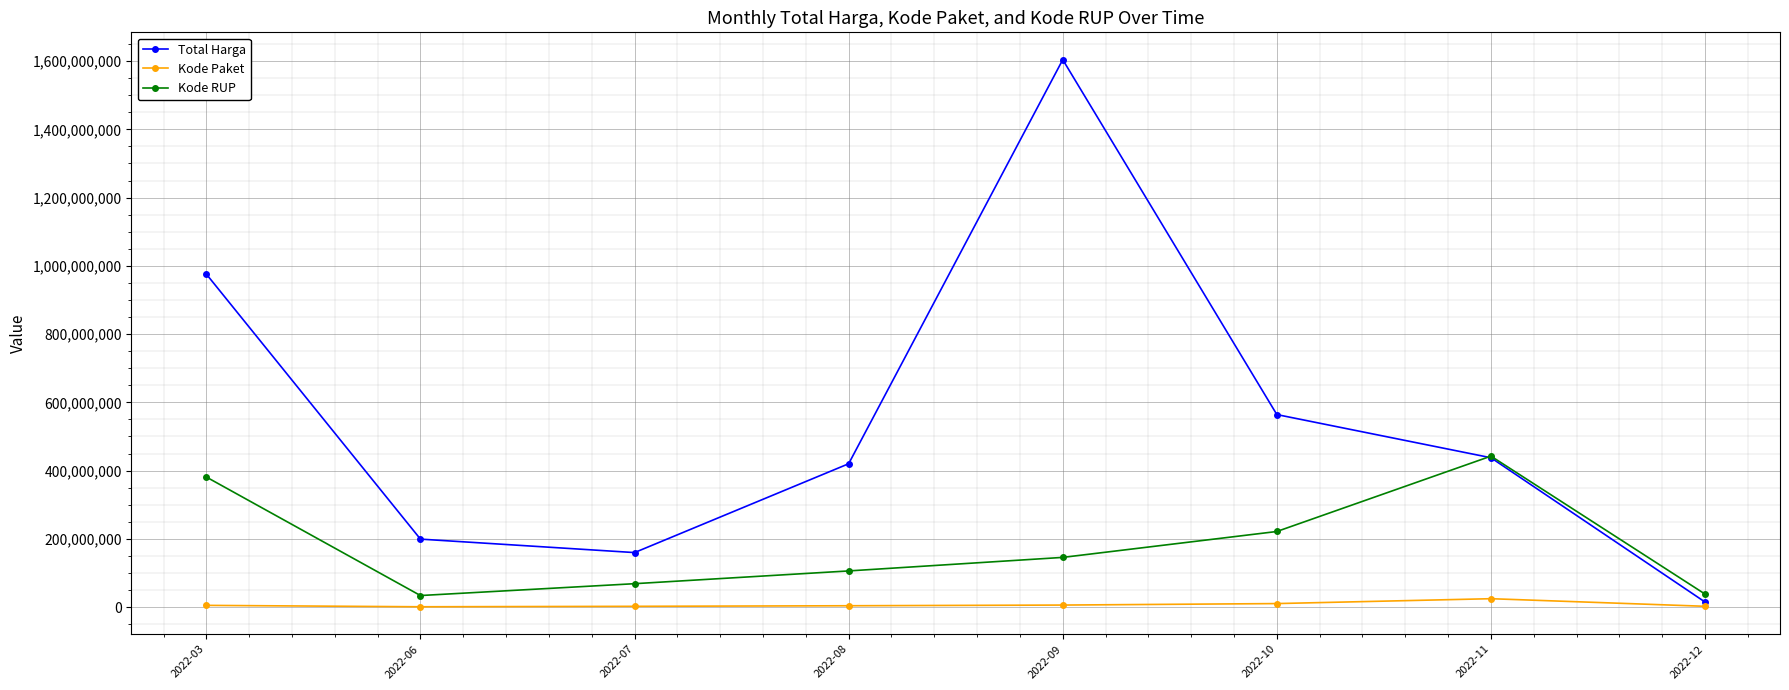

How many intersections are there between Kode RUP and Total Harga?

1